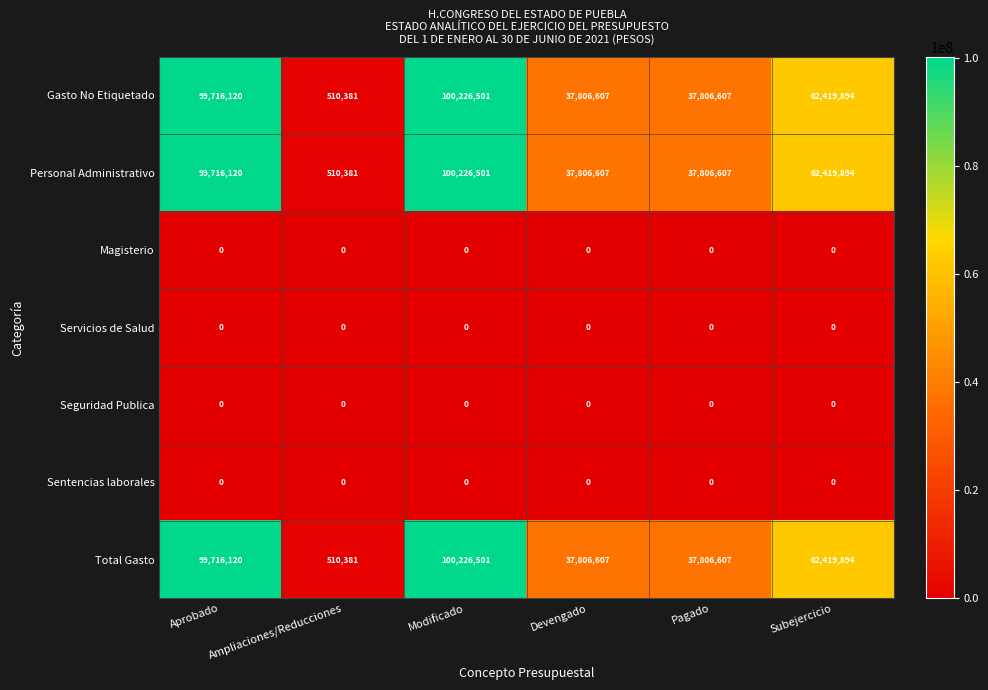

What is the difference between the second highest and minimum values in the Personal Administrativo series?

99205739